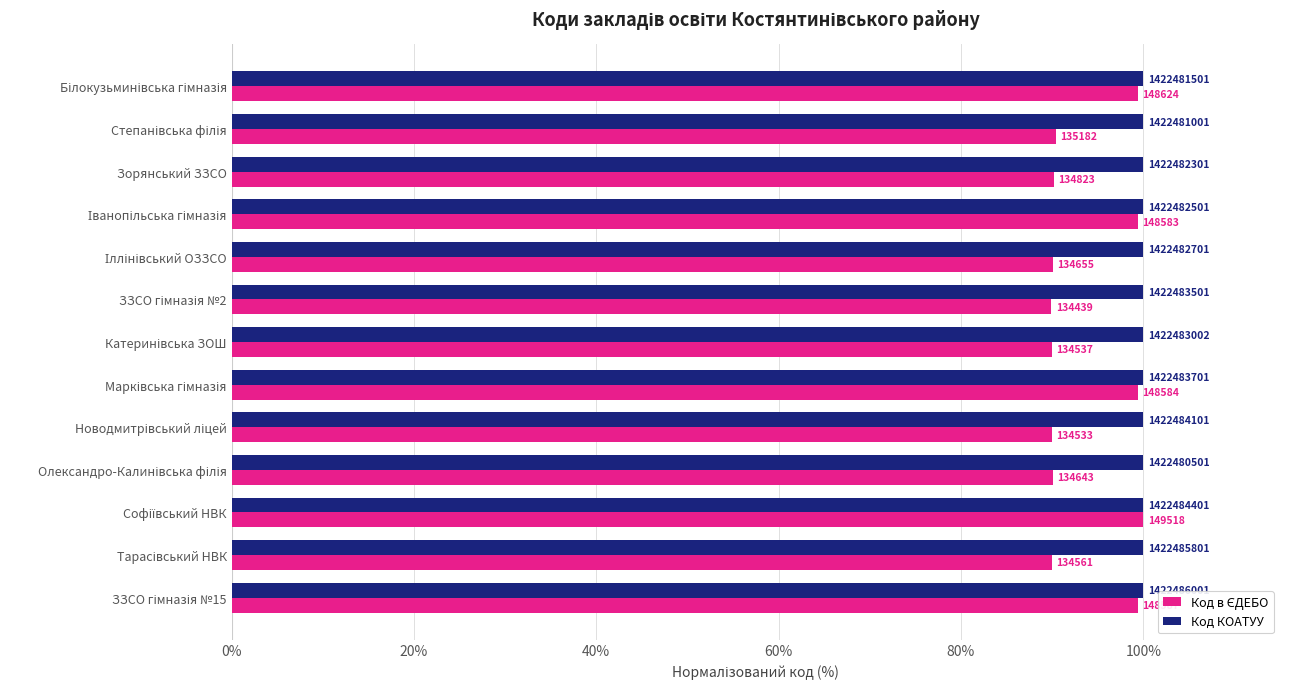

What are all the series names shown in the legend?

Код в ЄДЕБО, Код КОАТУУ